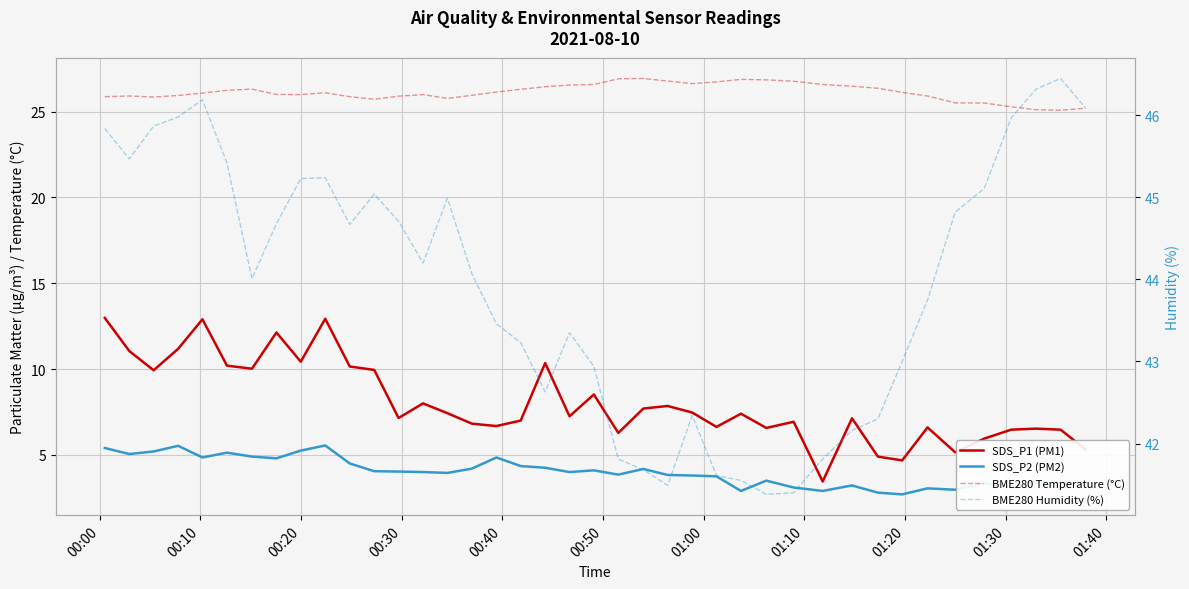

Rank the series by their maximum value, from lowest to highest.

SDS_P2 (PM2), SDS_P1 (PM1), BME280 Temperature (°C), BME280 Humidity (%)